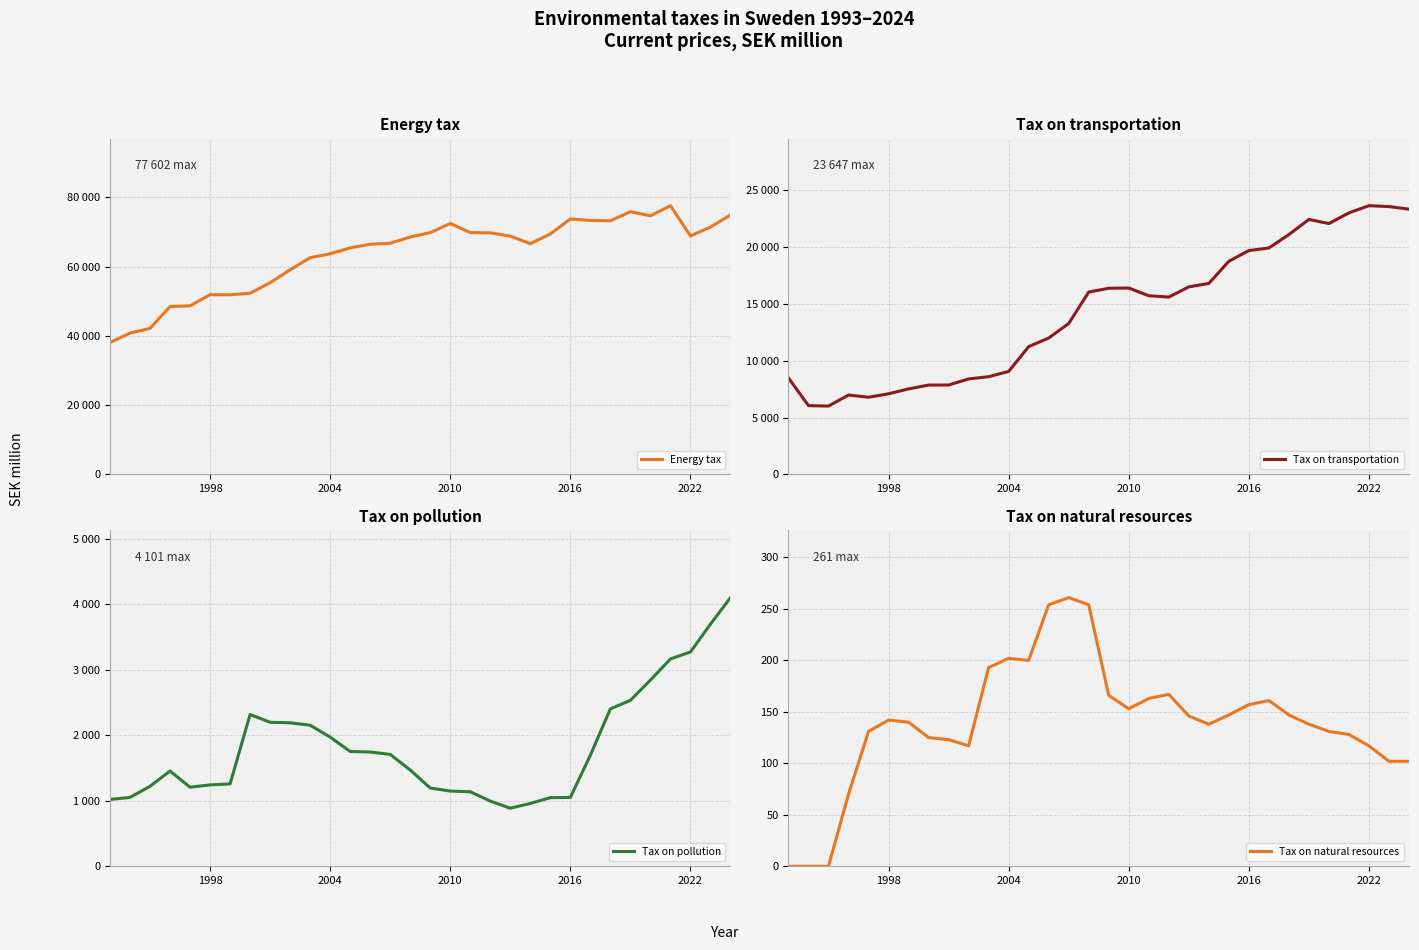

True or false: Tax on transportation and Energy tax intersect in this chart.

False